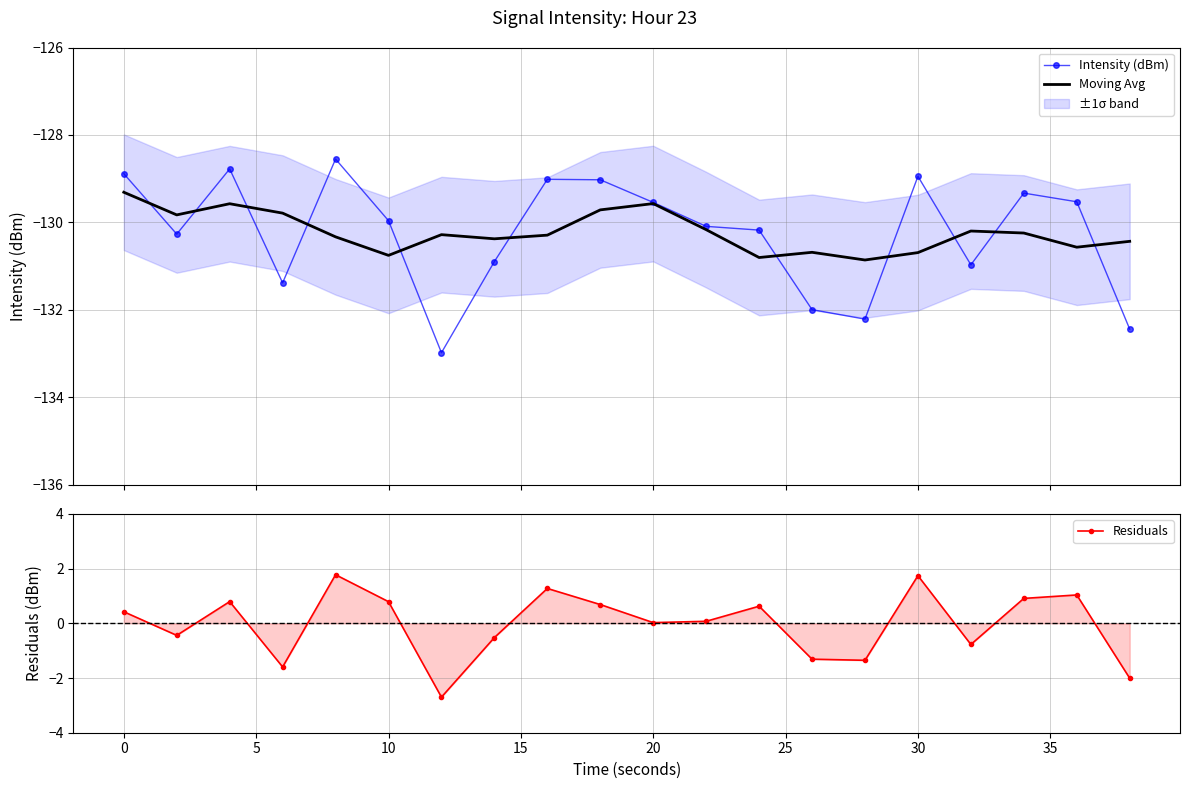

True or false: Residuals has a value of 1.3 at 10.

False